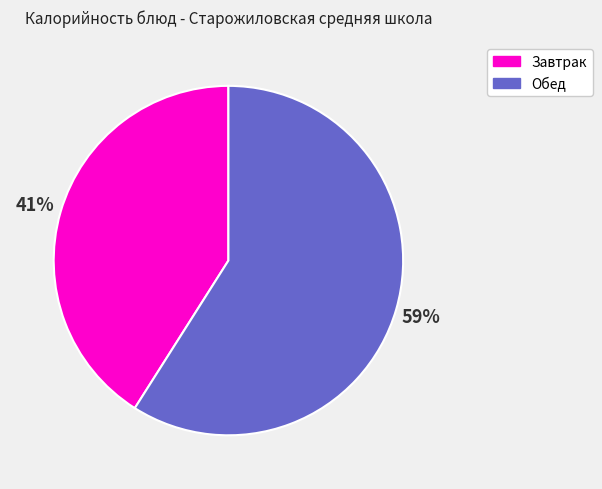

Is there any slice that represents more than half of the pie?

Yes